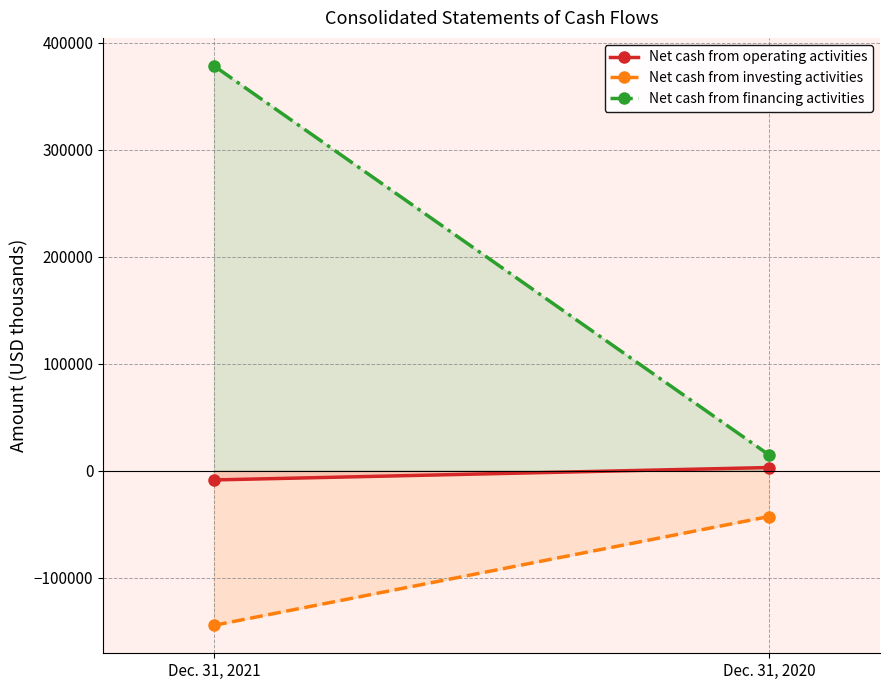

What is the approximate value of Net cash from operating activities at Dec. 31, 2020, to the nearest 10?

3030